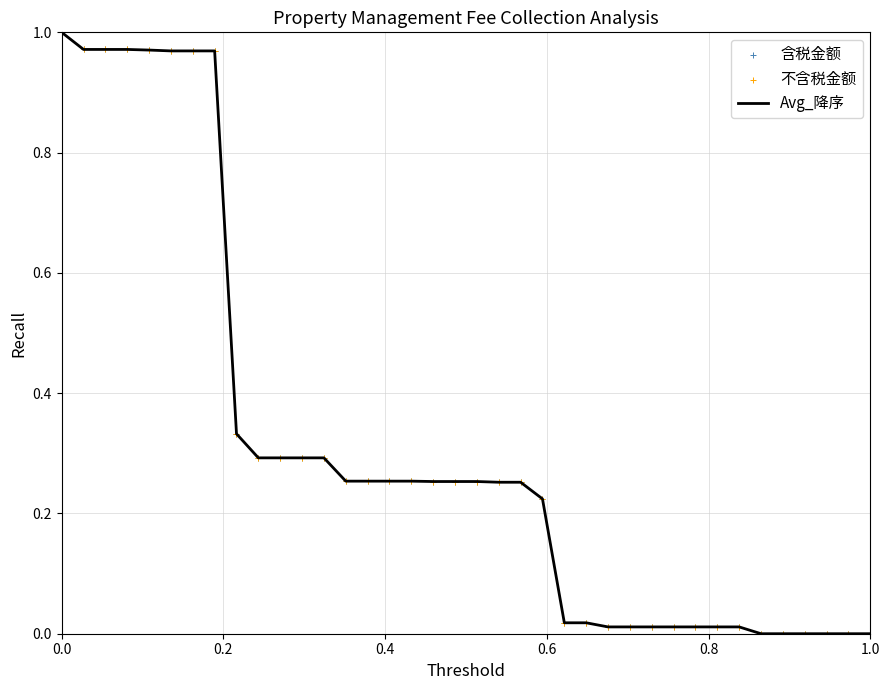

Which series has the widest spread of Y values?

Avg_降序